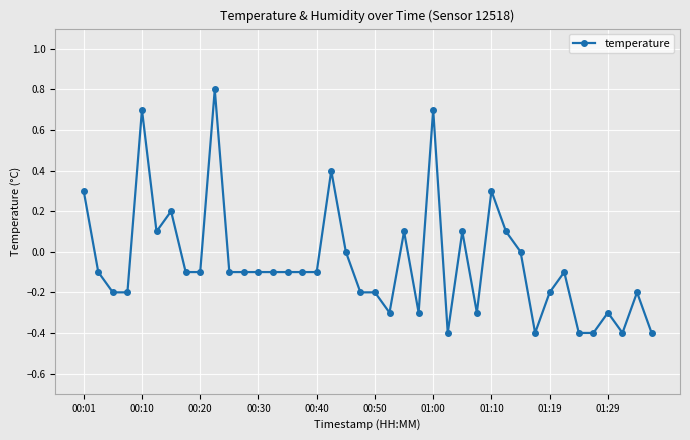

What is the sum of all values?

-2.1